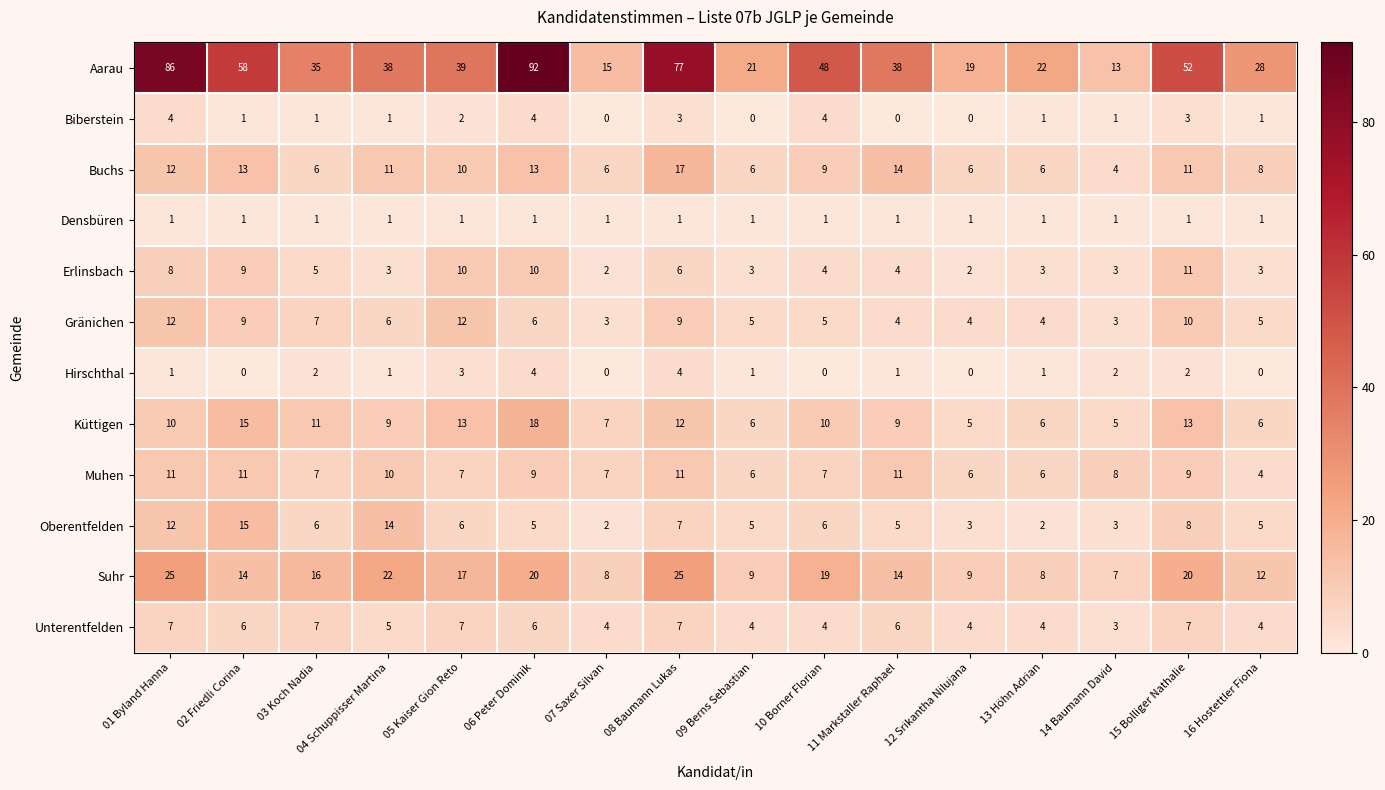

Count the number of categories in the chart.

16